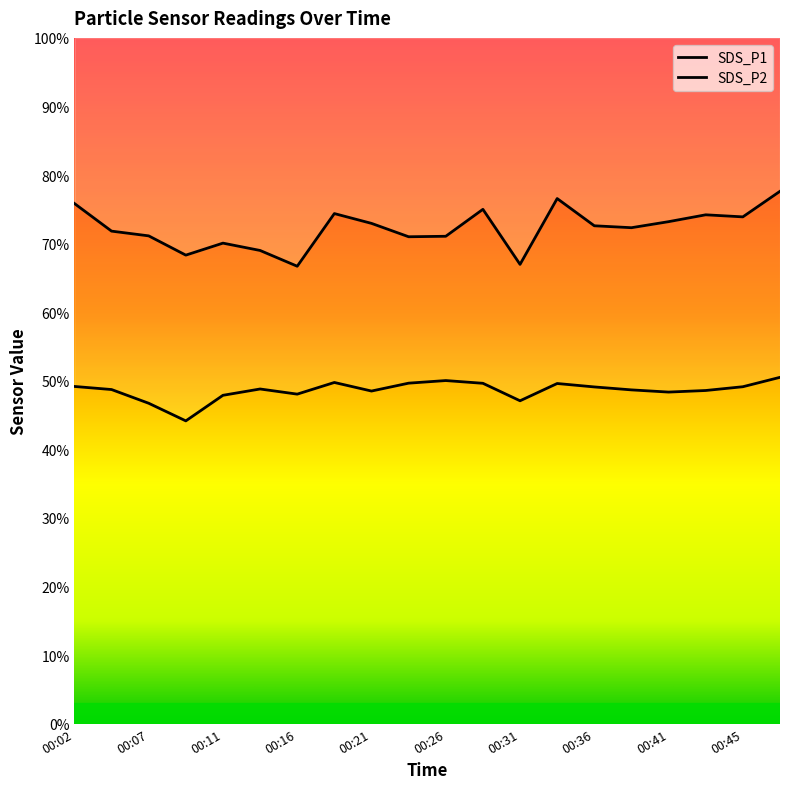

True or false: SDS_P1 and SDS_P2 cross at least once.

False